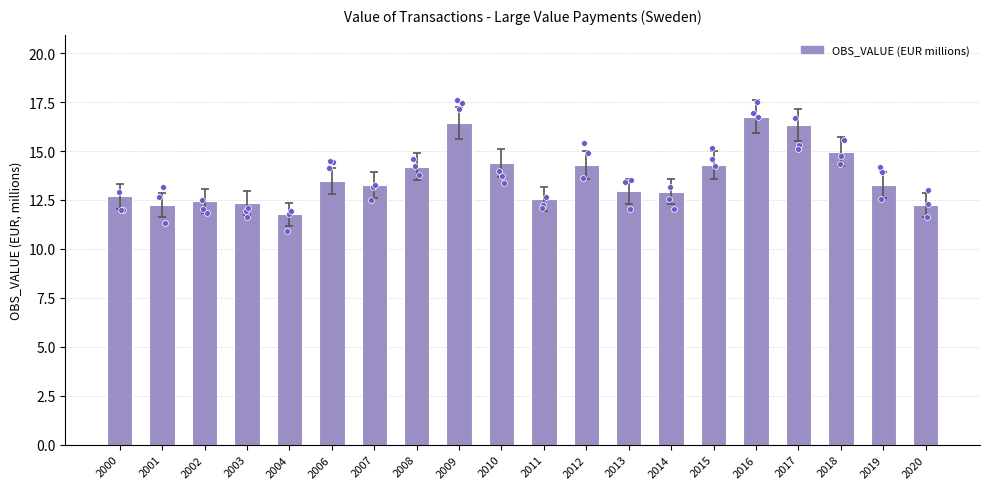

What is the change in value from 2010 to 2011?

-1.8